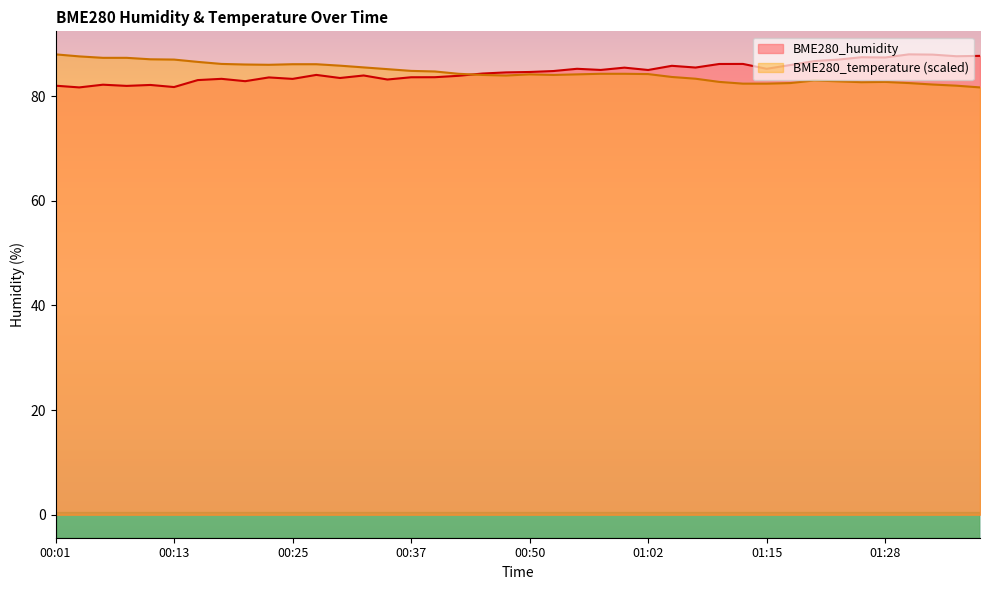

Which has a higher value, 00:06 or 01:15?

01:15